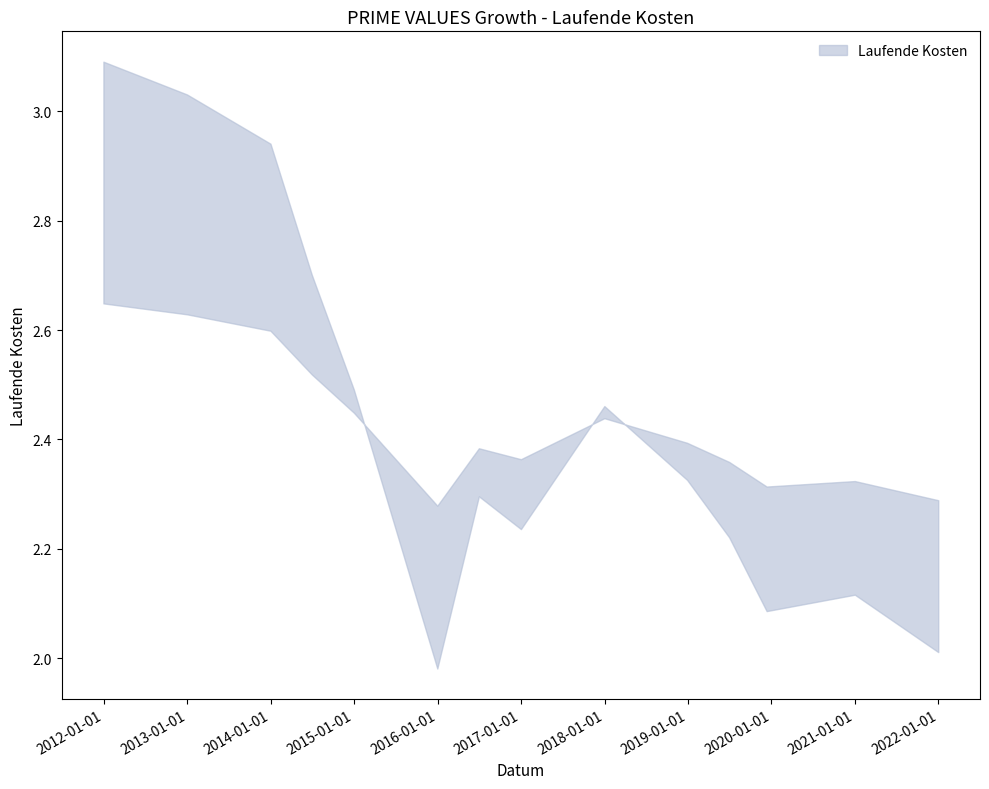

What is the difference between the values at 2020-12-31 and 2014-06-30?

0.4